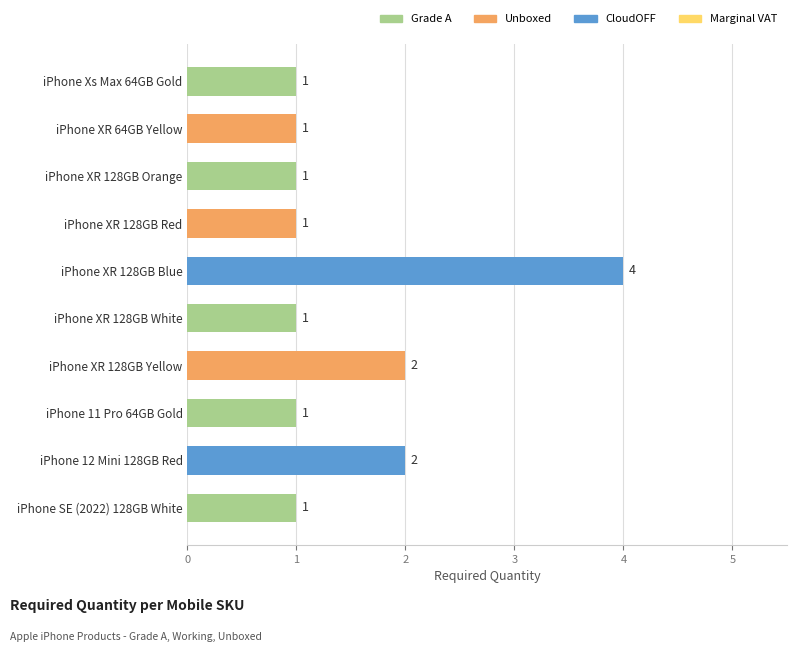

What is the sum of all values?

15